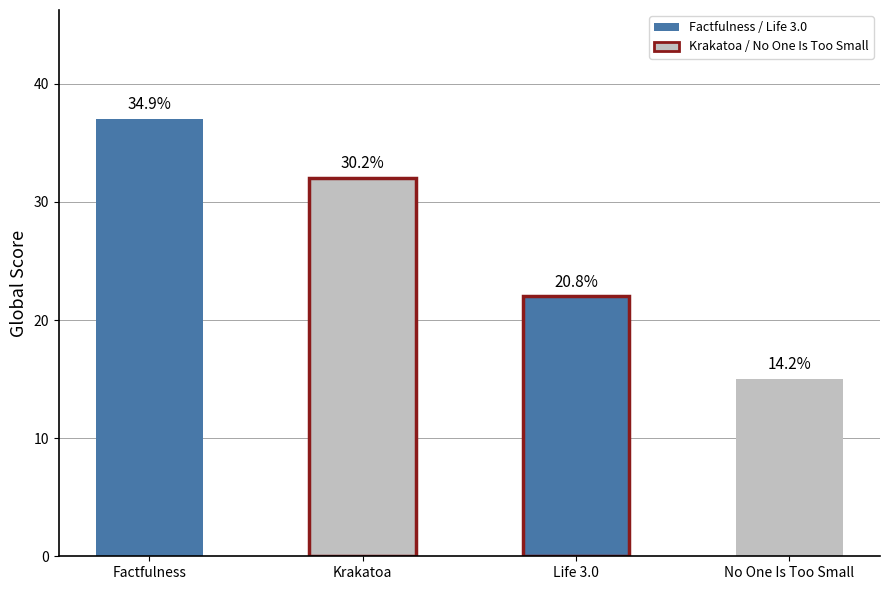

True or false: the data shows 13 at Life 3.0.

False